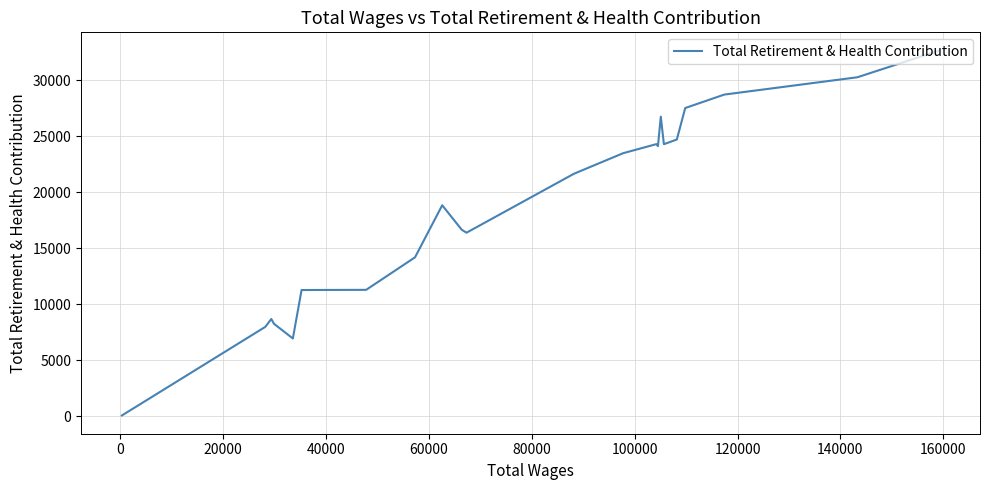

The chart shows a value of 14574 at 140000. True or false?

False